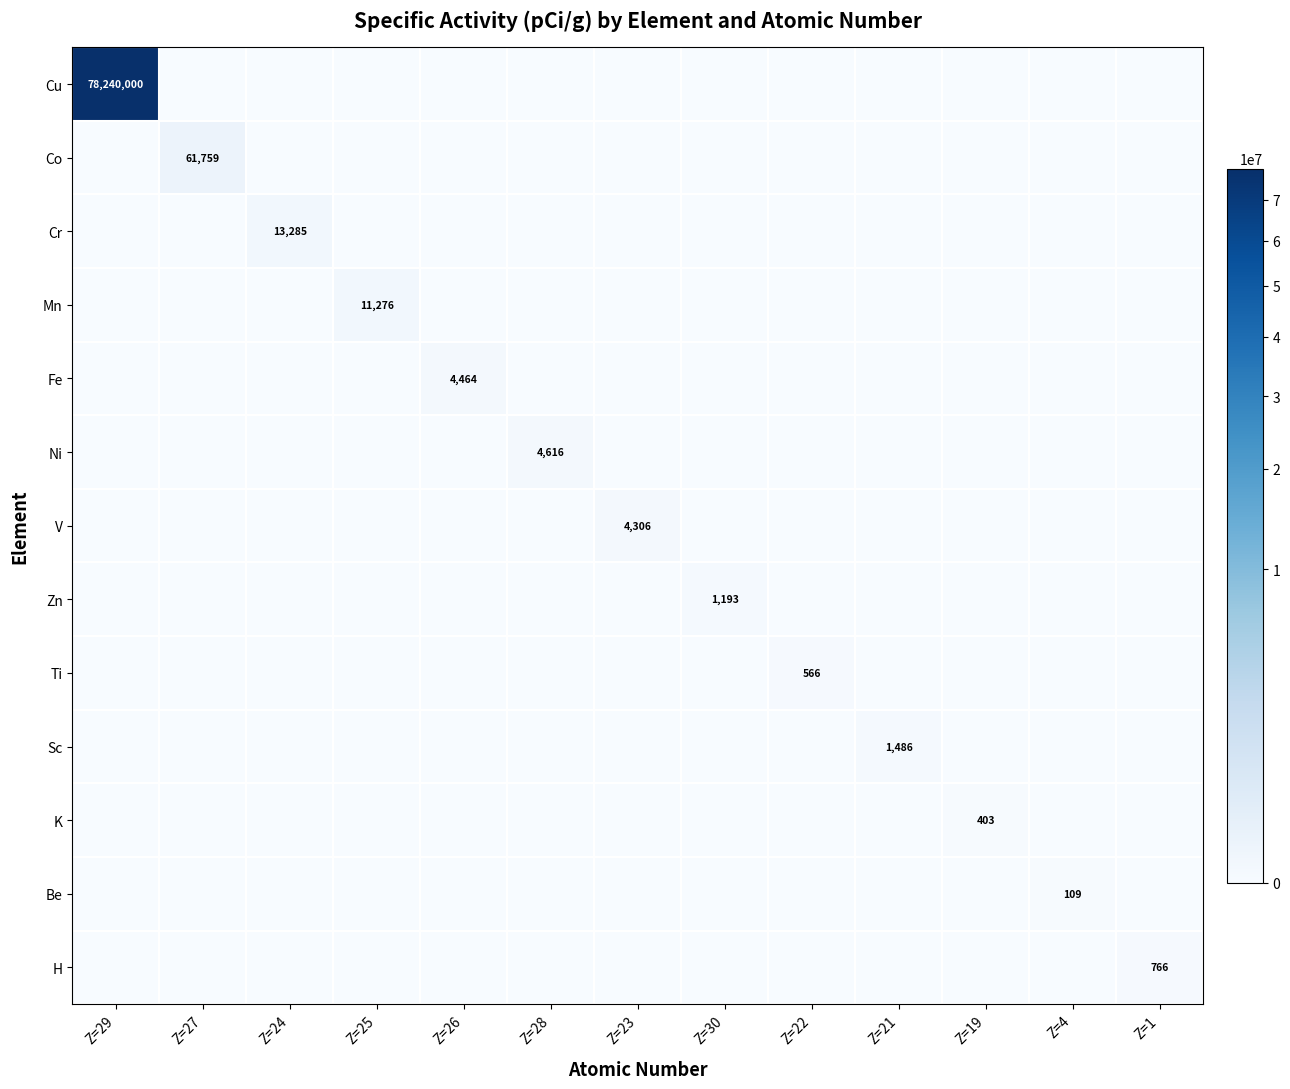

Which series has the largest range (max minus min)?

Cu